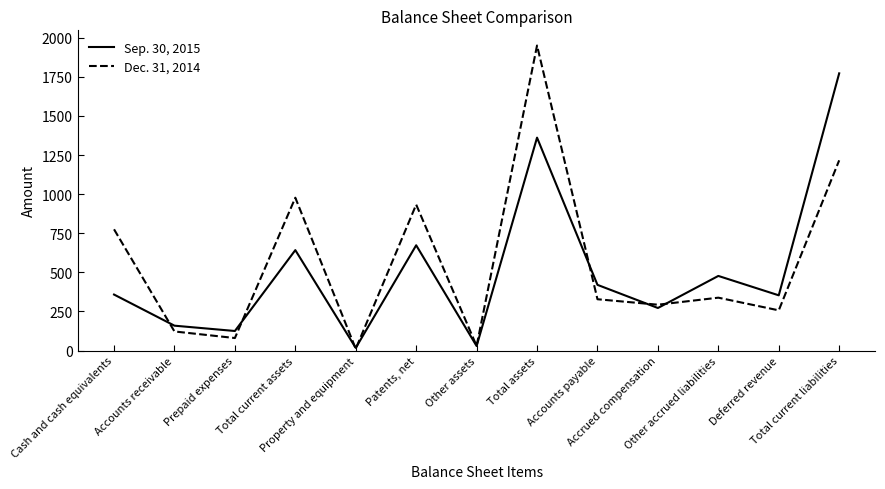

Which series has the largest range (max minus min)?

Dec. 31, 2014